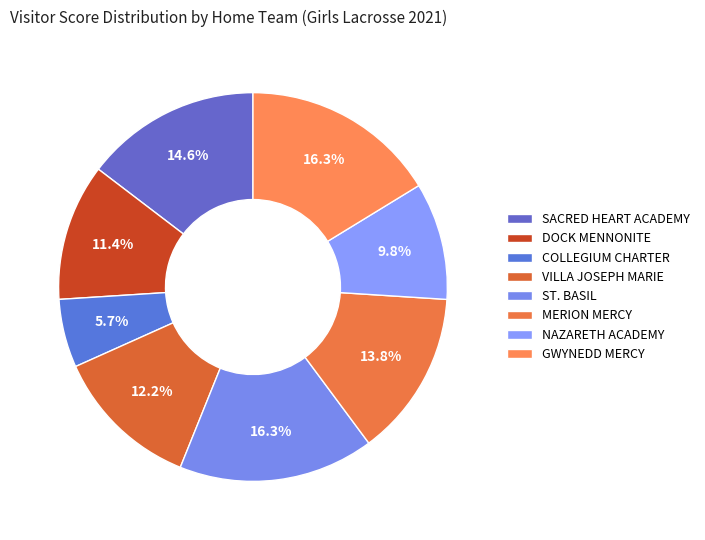

To the nearest percent, what is the combined percentage of SACRED HEART ACADEMY and COLLEGIUM CHARTER?

20%